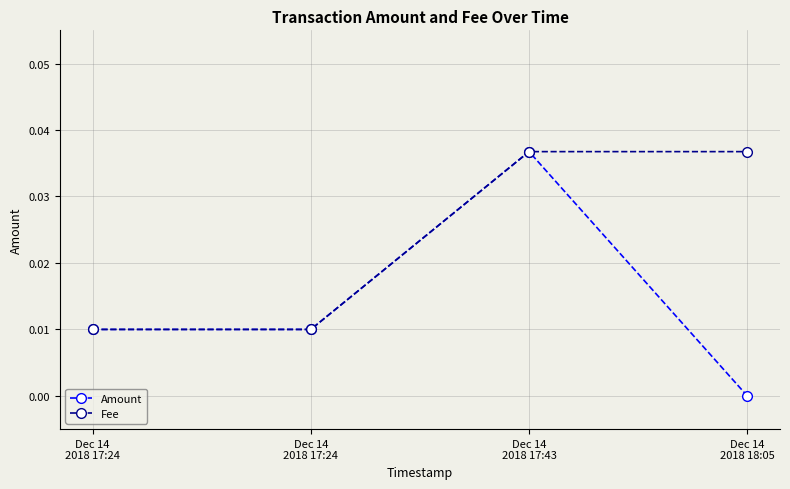

Is this an area chart (filled region under the line)?

No